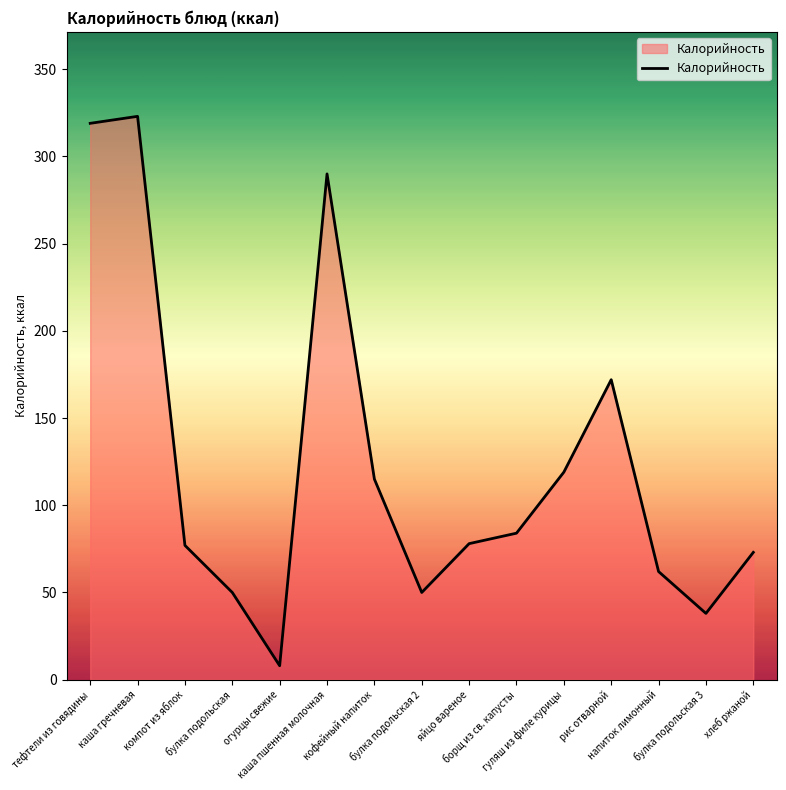

What is the approximate value at кофейный напиток, to the nearest 5?

115